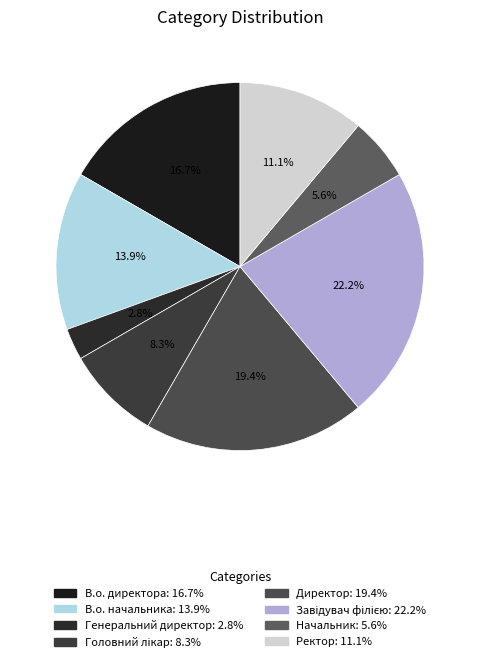

How many slices are in this pie chart?

8